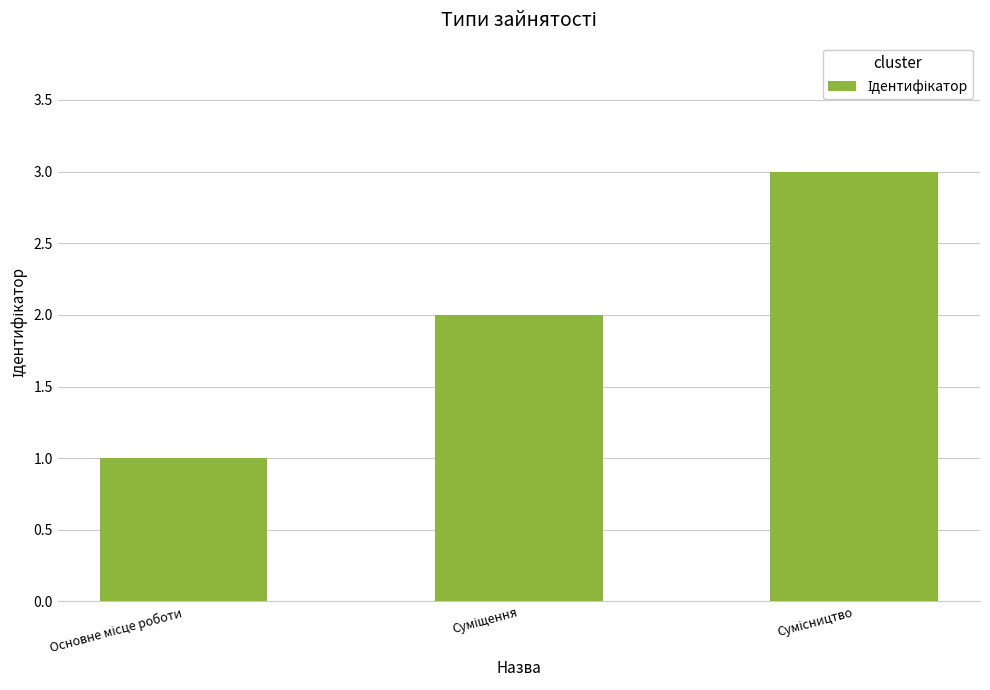

What is the smallest value displayed?

1